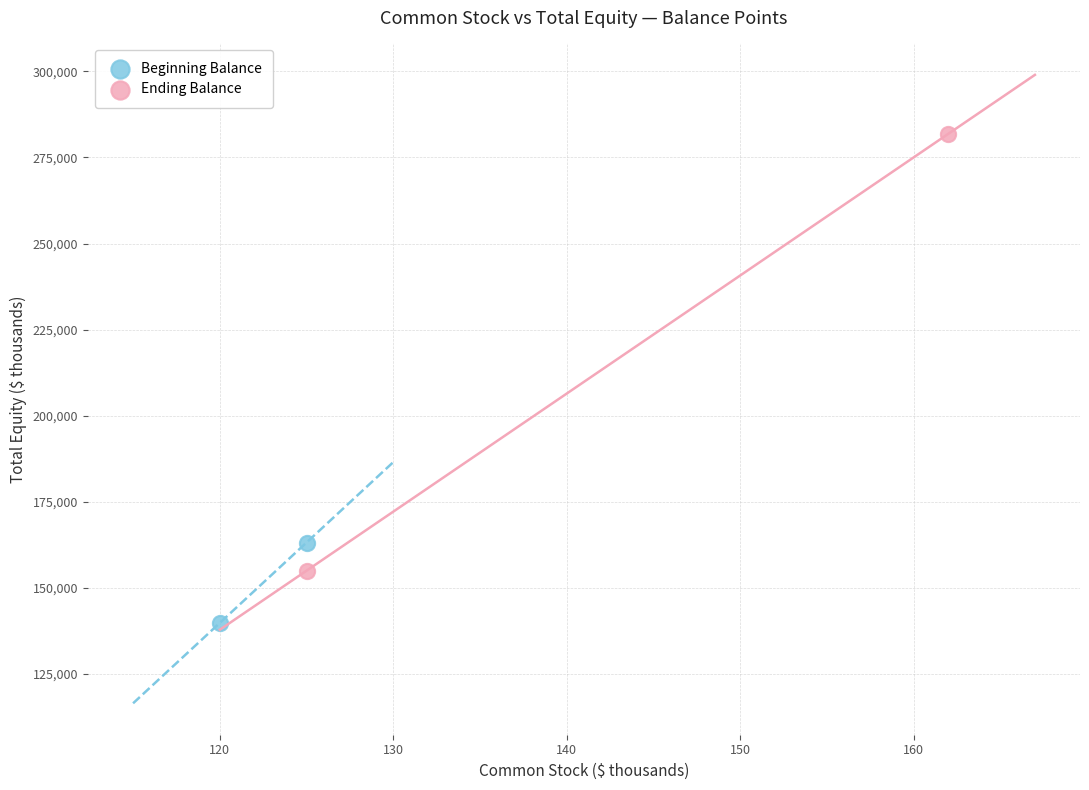

Which series contains the highest Y value?

Ending Balance